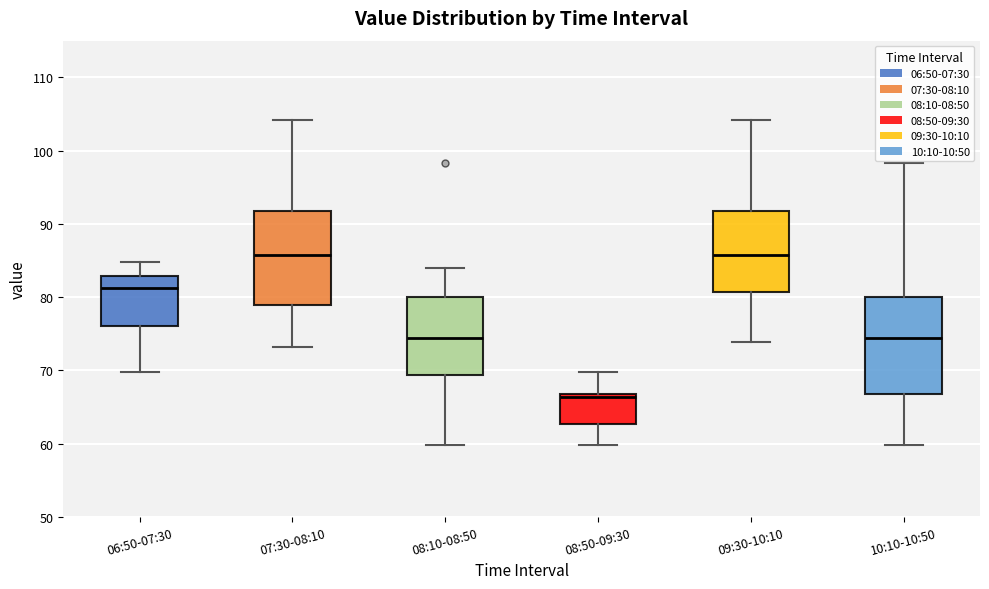

Reading left to right, read every box against the y-axis: the position of its median line, the range the box covers, and the ends of its whiskers. The values are not printed on the chart, so give them approximately, as read against the axis.

06:50-07:30: median 81, box 76 to 83, whiskers 70 to 85
07:30-08:10: median 86, box 79 to 92, whiskers 73 to 104
08:10-08:50: median 74, box 69 to 80, whiskers 60 to 84
08:50-09:30: median 66, box 63 to 67, whiskers 60 to 70
09:30-10:10: median 86, box 81 to 92, whiskers 74 to 104
10:10-10:50: median 74, box 67 to 80, whiskers 60 to 98